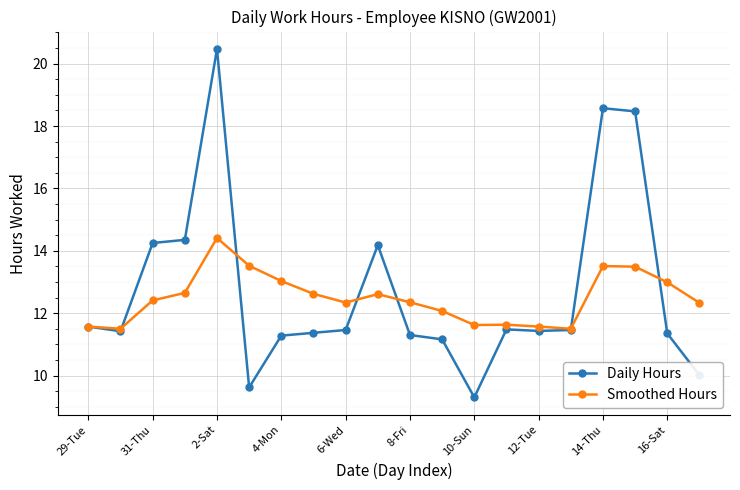

Which series has the largest range (max minus min)?

Daily Hours